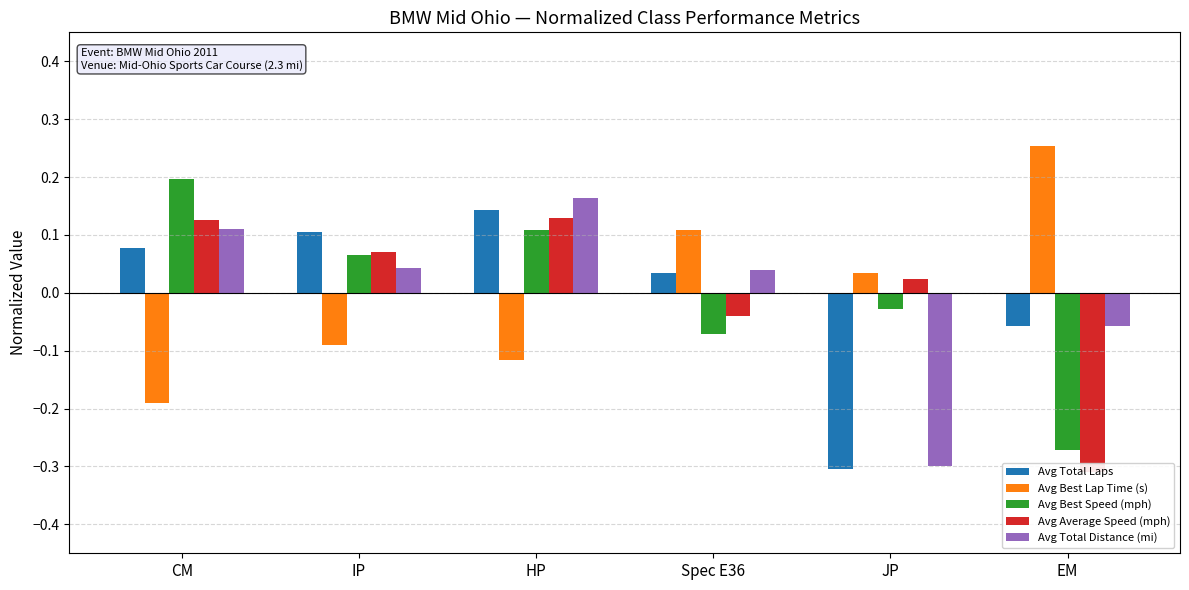

What is the label of the 2nd bar from the right?

JP